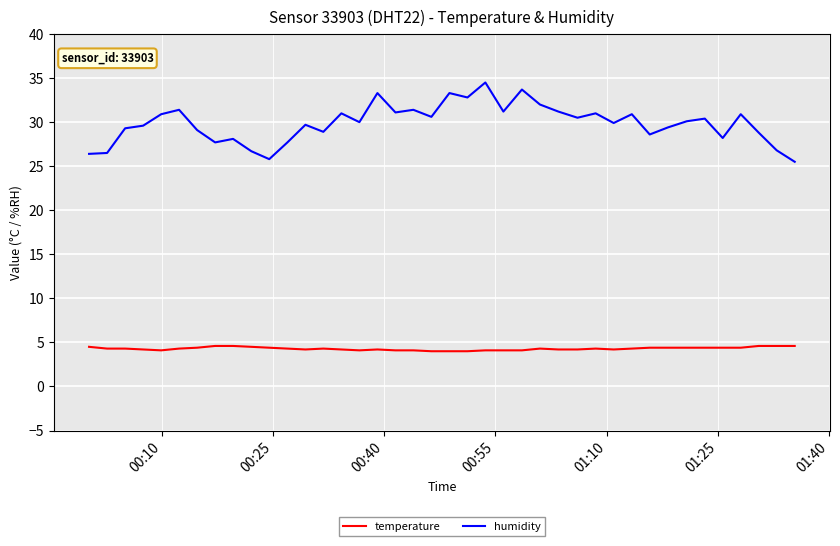

At how many categories does at least one series exceed 21?

40